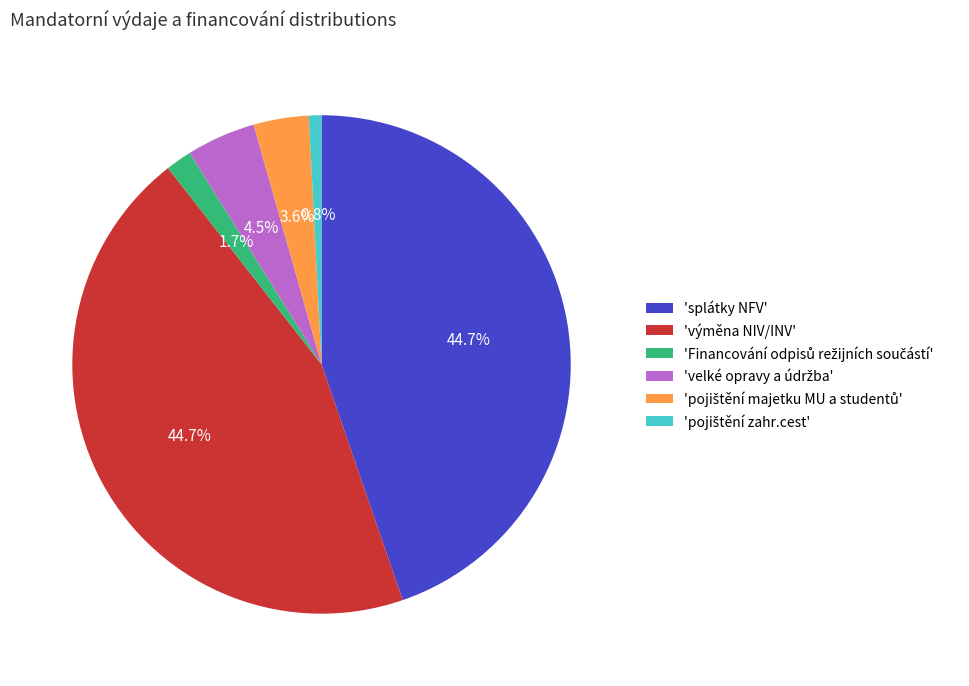

Is 'splátky NFV' the majority of the pie?

No